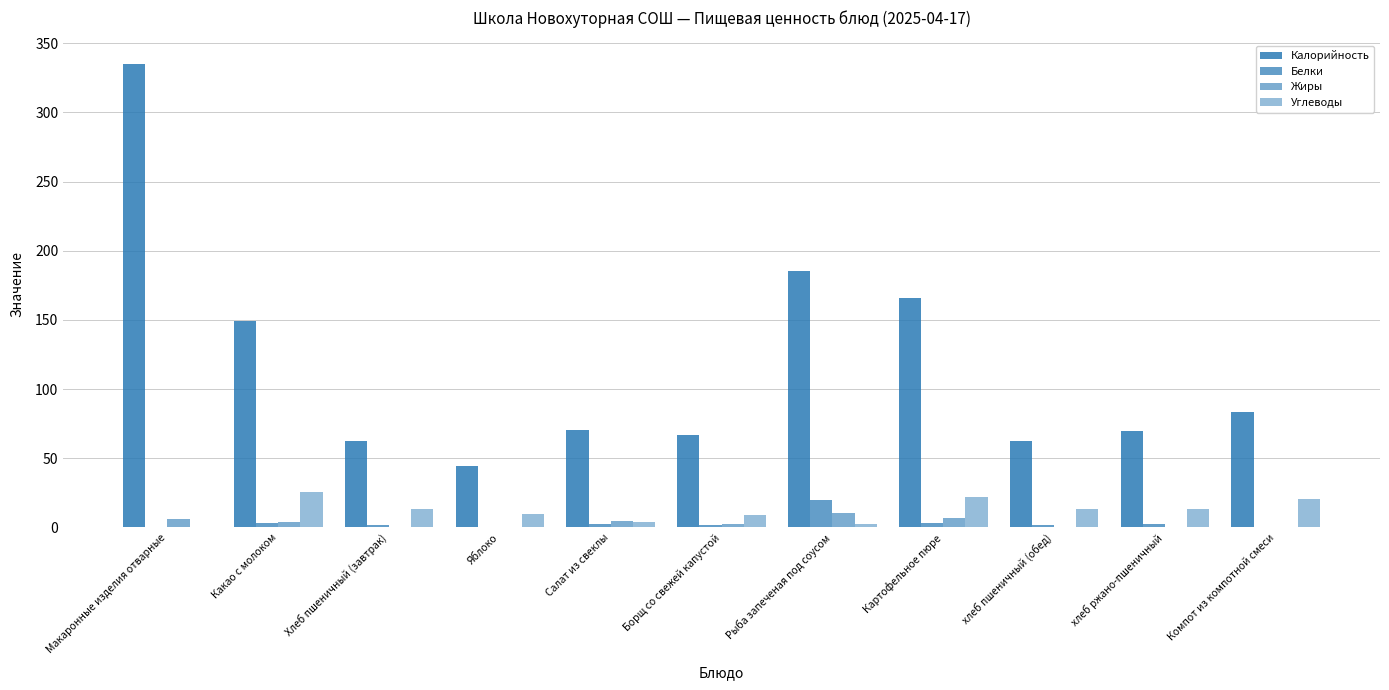

Which label corresponds to the smallest value in the chart?

Компот из компотной смеси